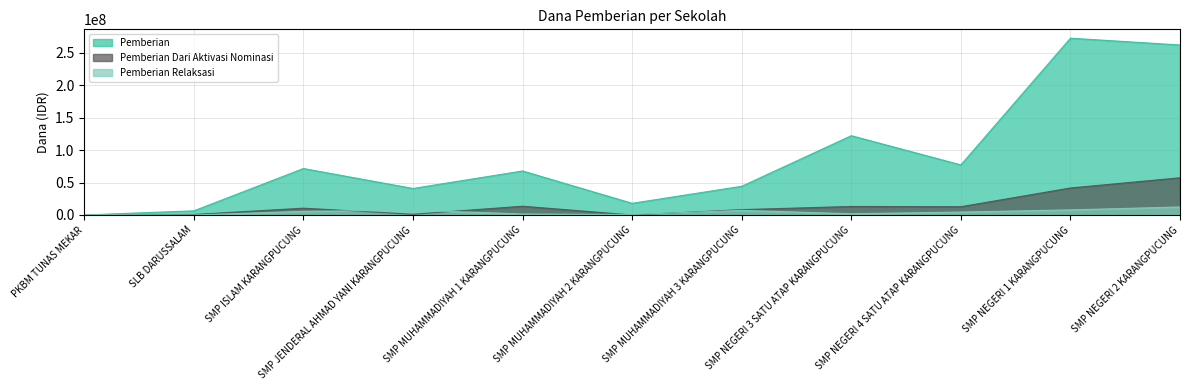

At which label does Pemberian reach its peak?

SMP NEGERI 1 KARANGPUCUNG